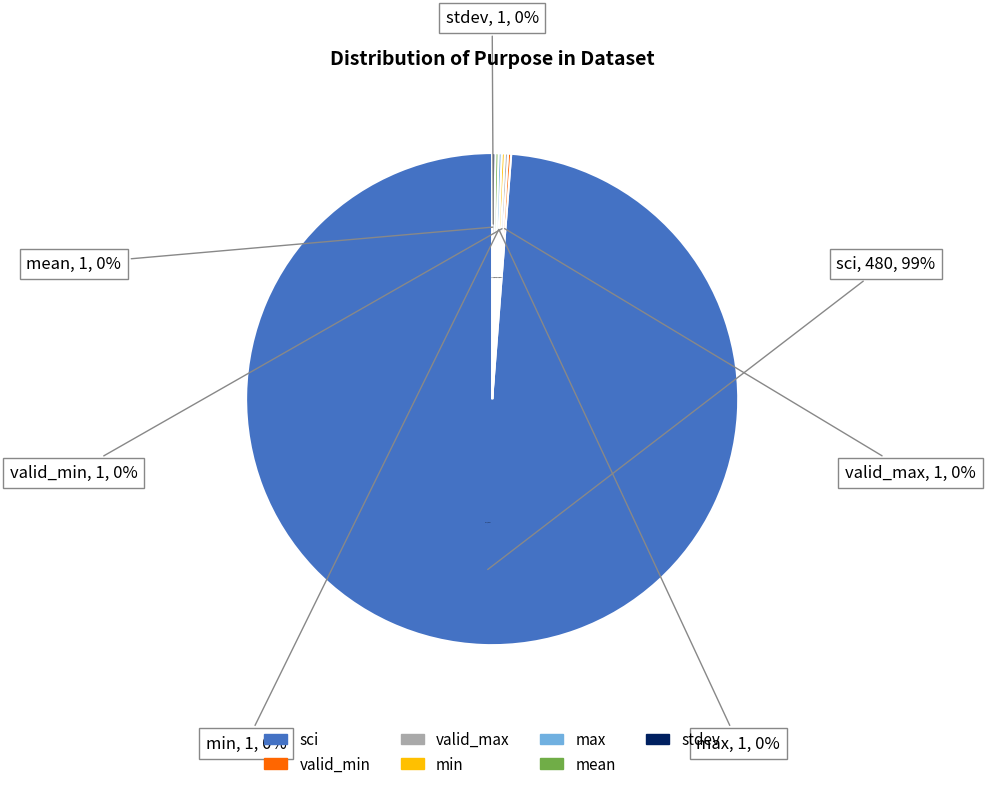

What is the largest slice in the pie chart?

sci